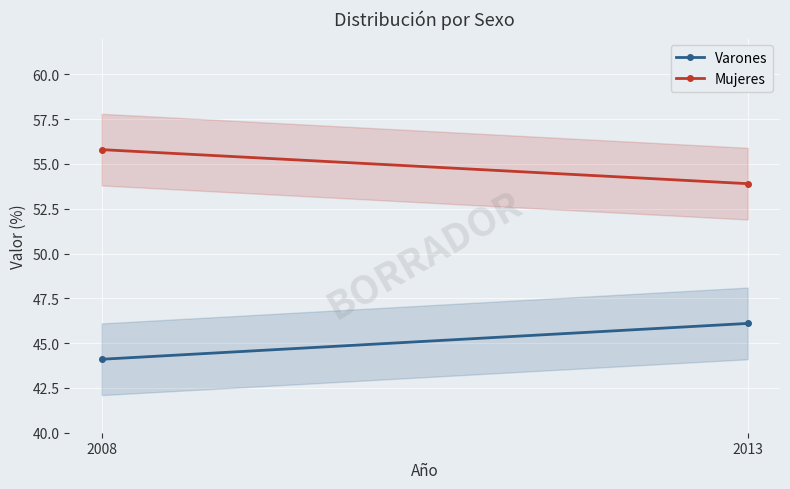

The value of Varones at 2008 is 78.6. True or false?

False